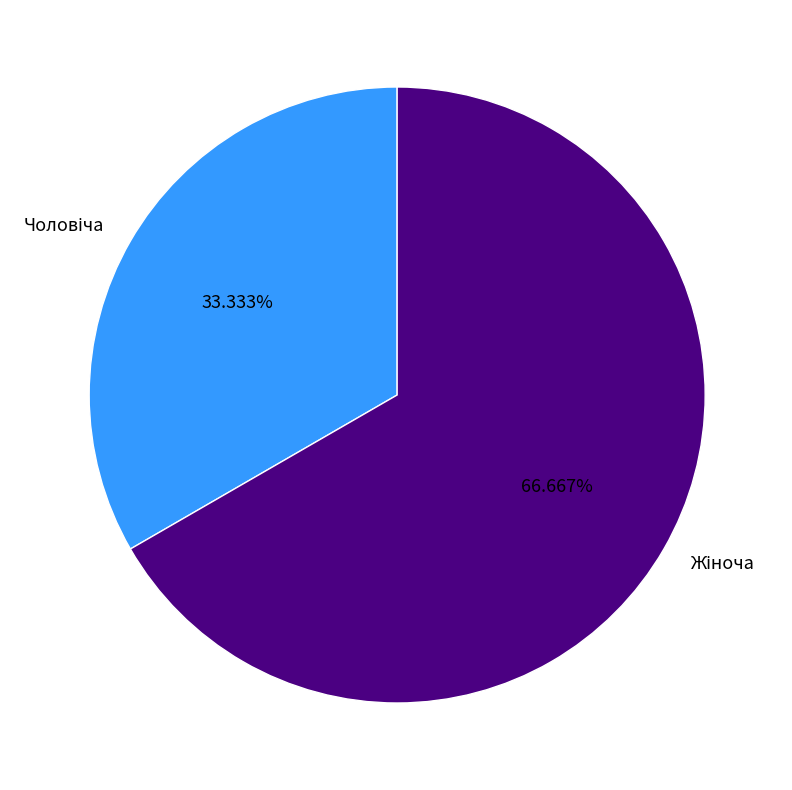

Is there a majority slice in this chart?

Yes